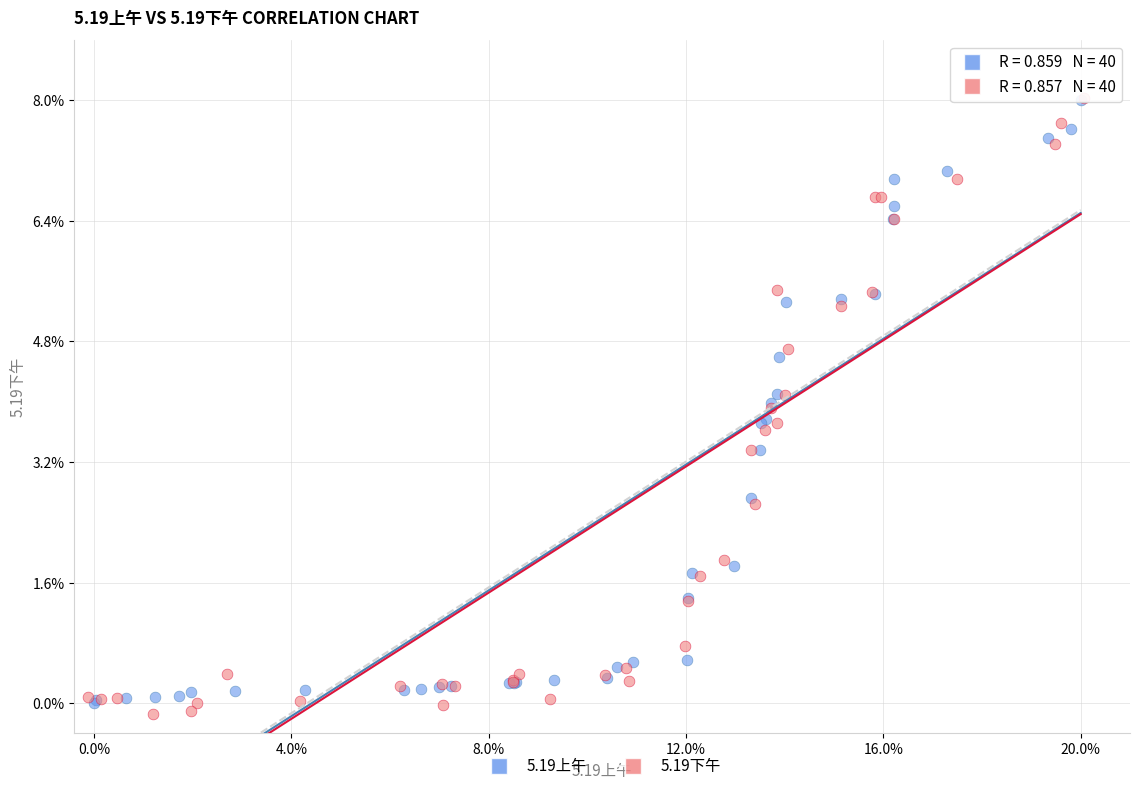

Which series contains the lowest Y value?

5.19下午